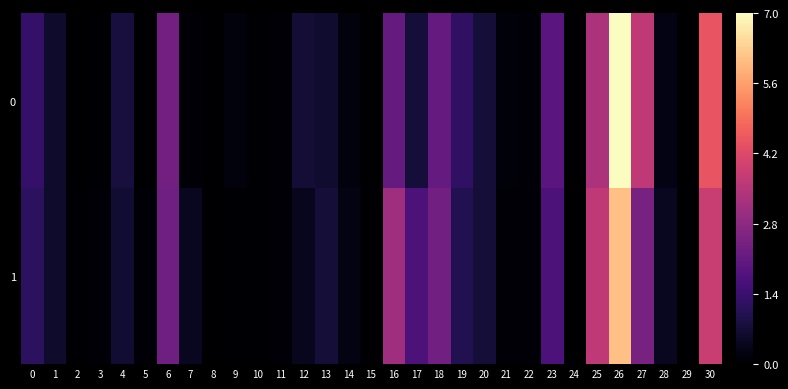

Which has a higher value, 30 or 28?

30